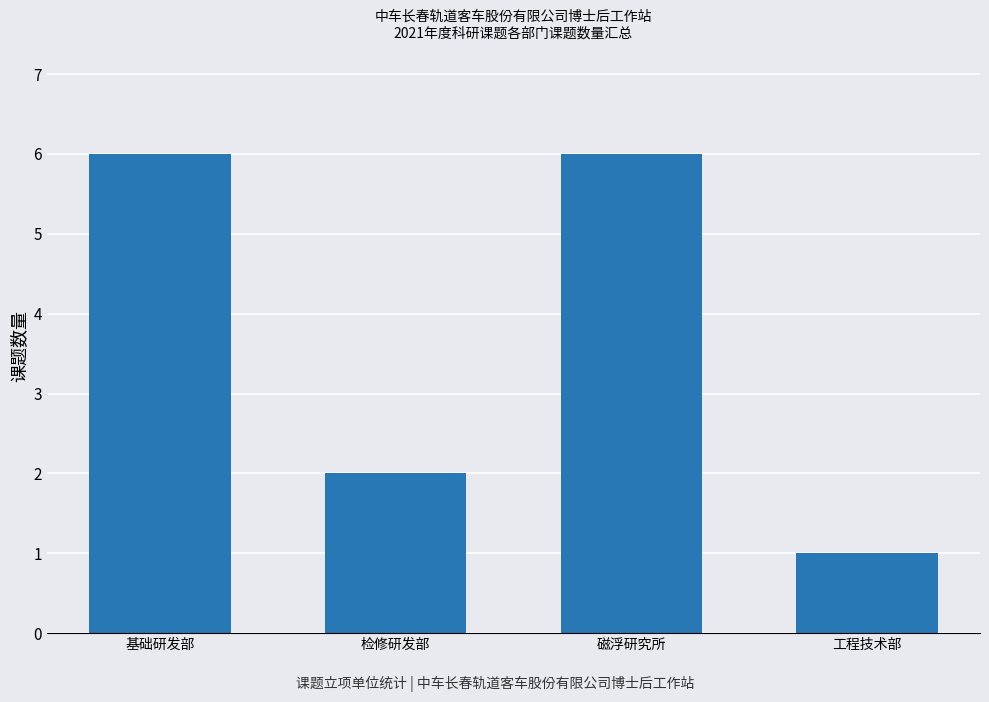

Count the values in the range 2 to 6.

3